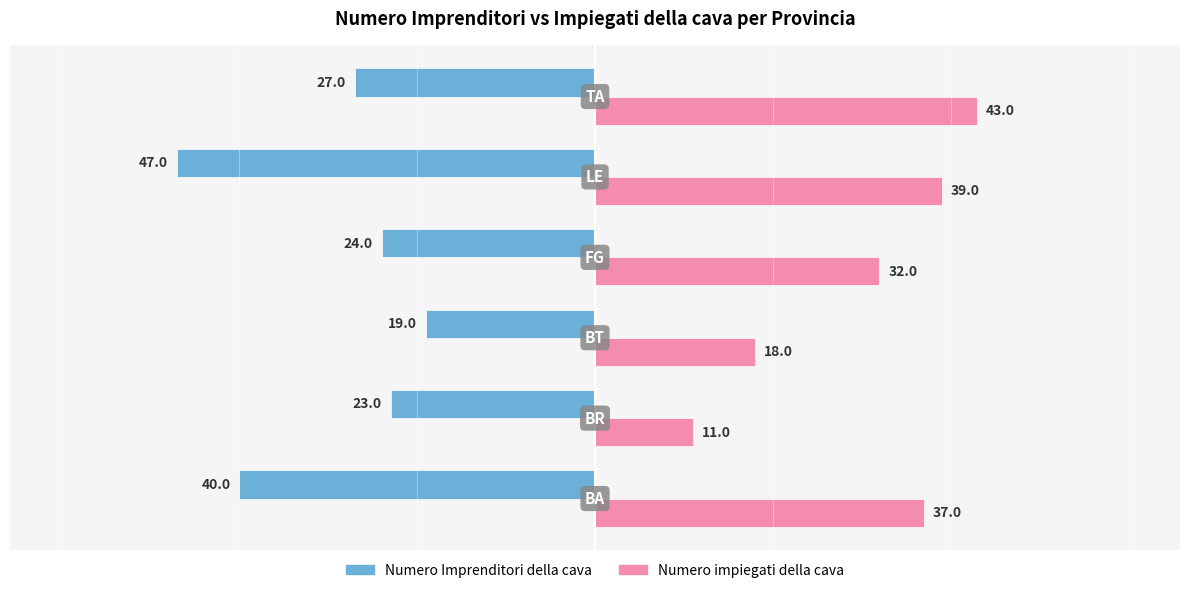

What is the minimum value for Numero impiegati della cava?

11